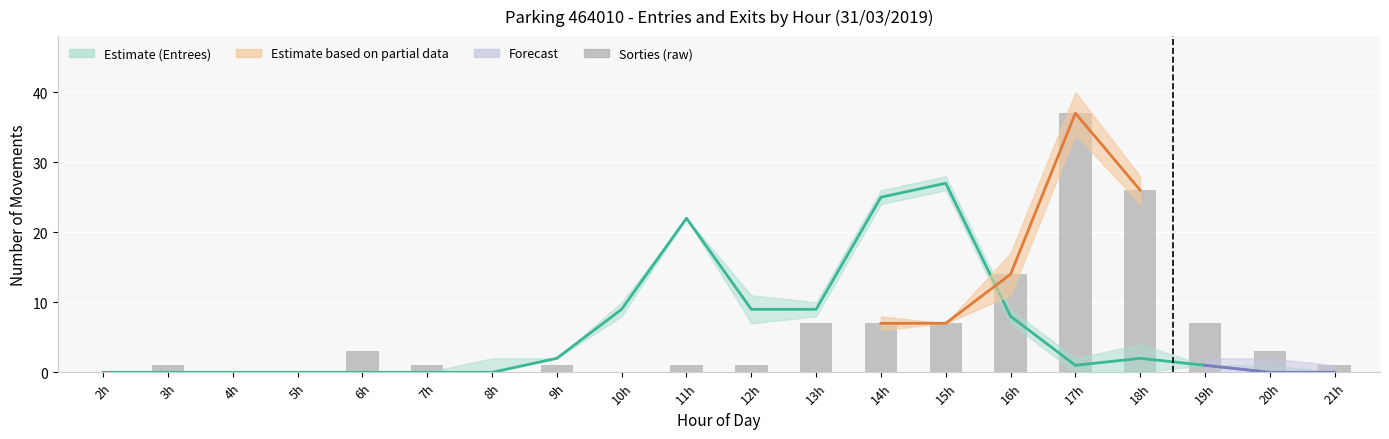

What is the sum of all SORTIES_NB_HORAIRE values?

117